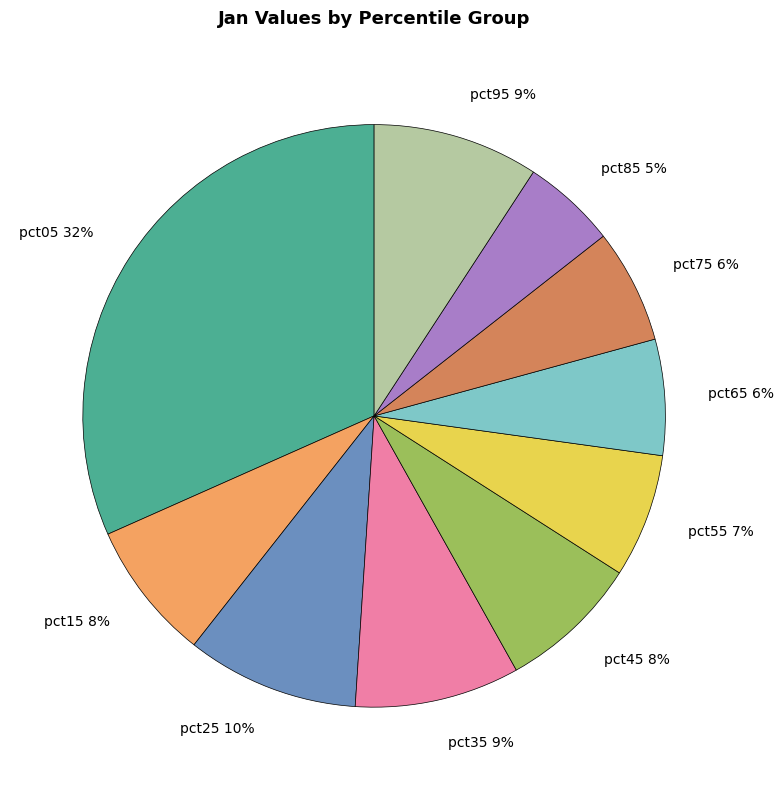

How many segments does this pie chart have?

10